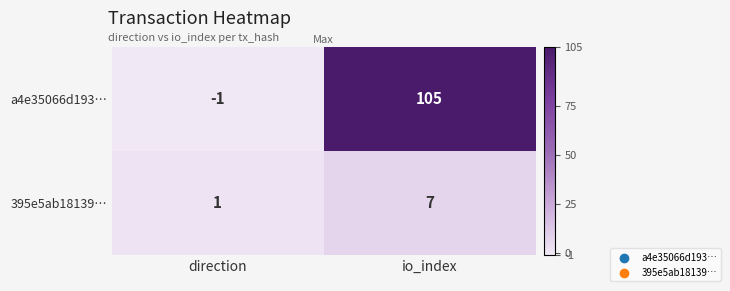

What is the maximum value shown in the chart?

105